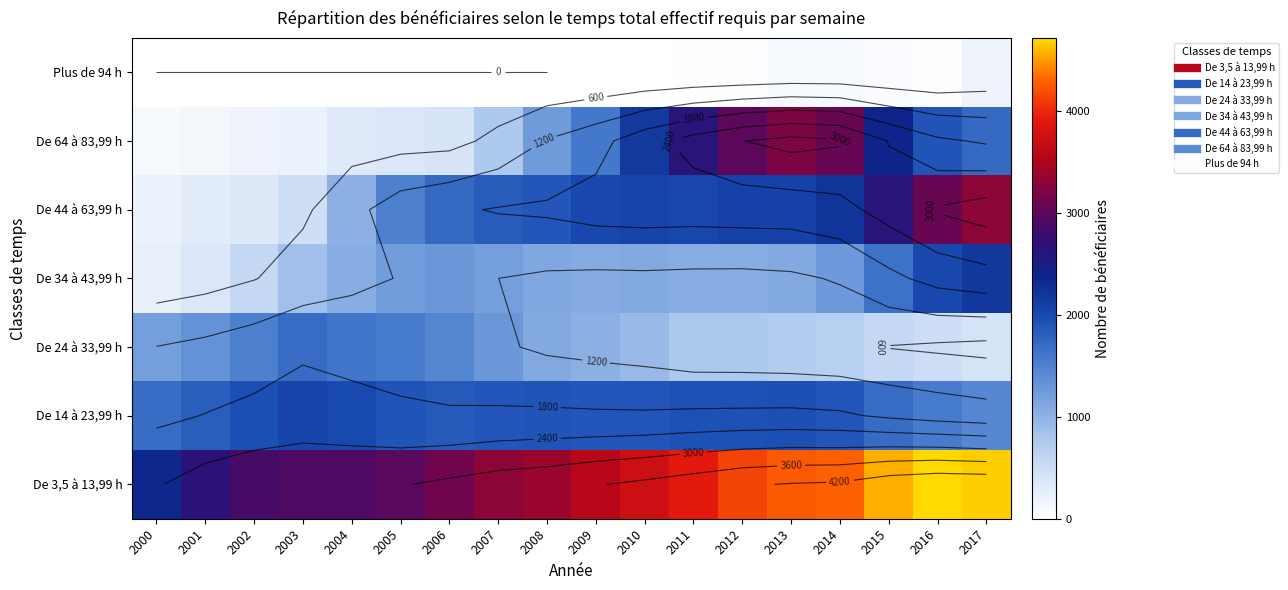

At which category is the sum across all series the highest?

2017